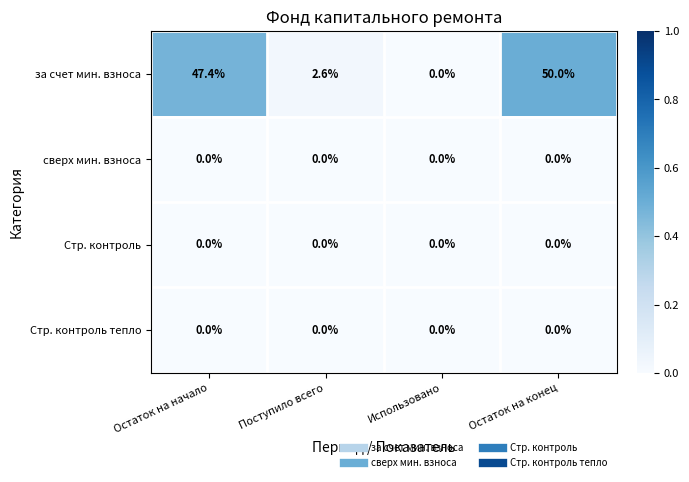

How many distinct data groups are displayed?

4